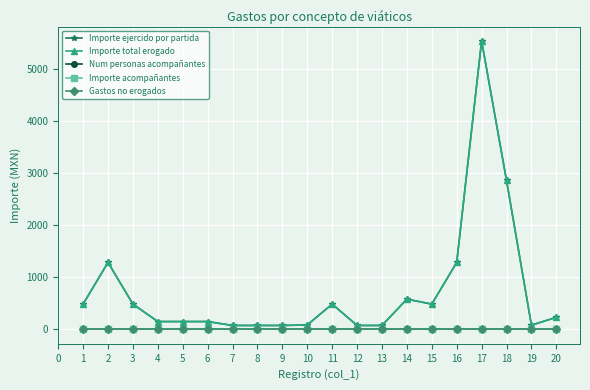

Is this an area chart (filled region under the line)?

No